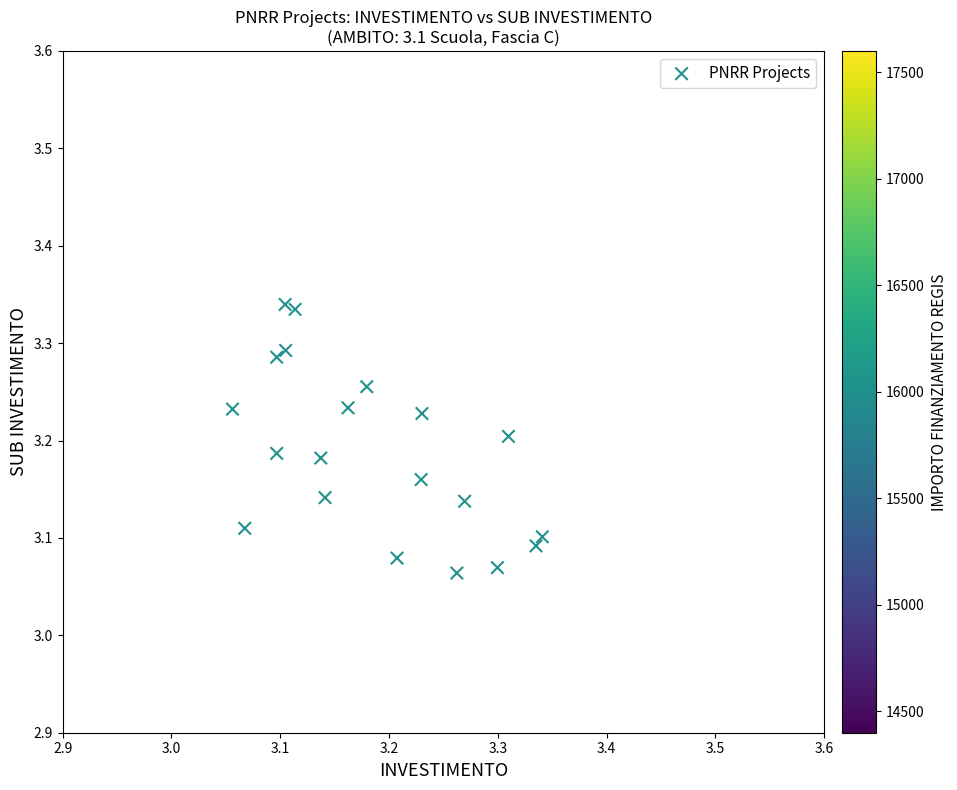

What is the range of X values (max minus min)?

0.3